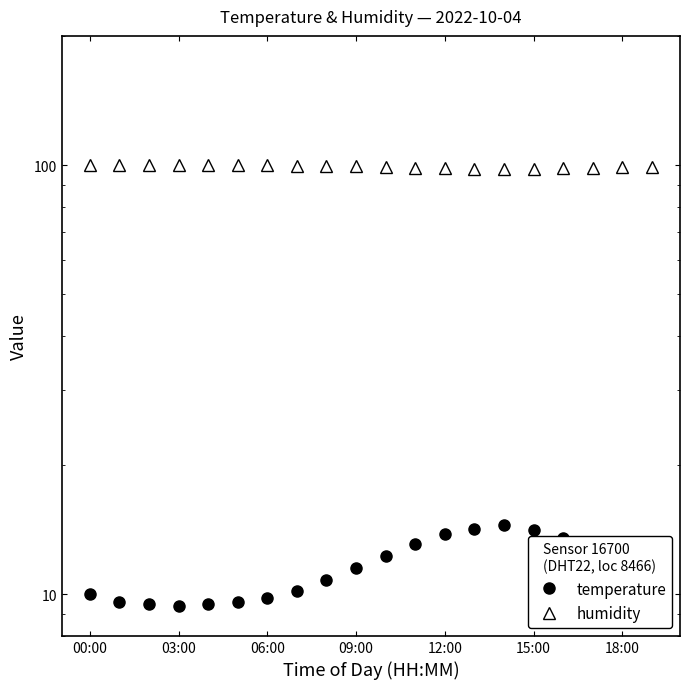

Rank the series at 13 from highest to lowest value.

humidity, temperature